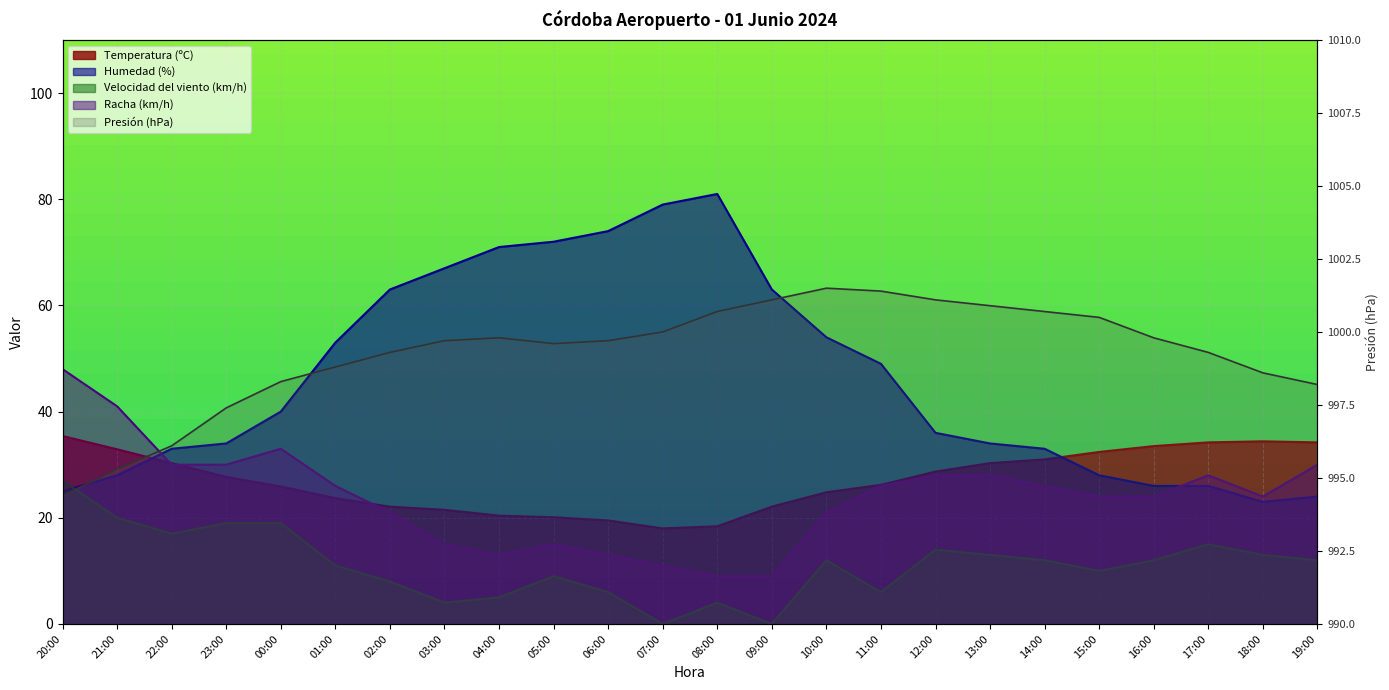

What is the label of the 11th point from the left?

06:00